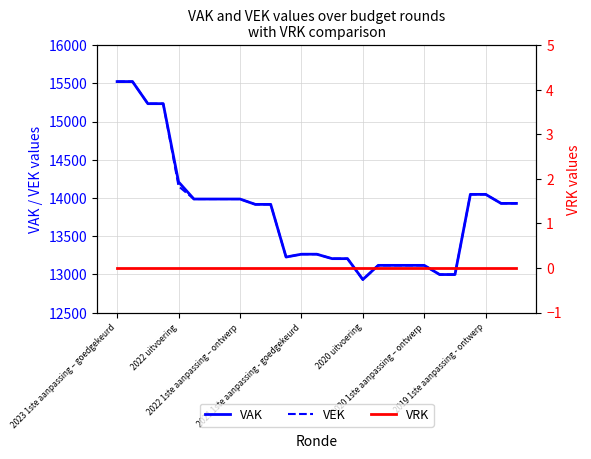

Which label corresponds to the largest value in the chart?

2023 1ste aanpassing – goedgekeurd